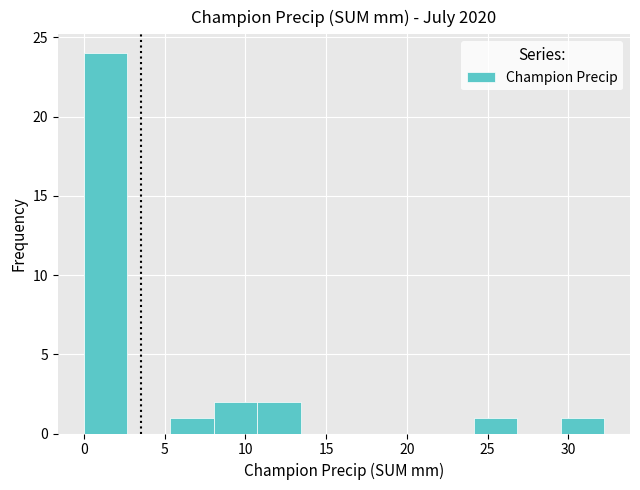

Which range on the x-axis has the tallest bar?

0.0 to 2.5